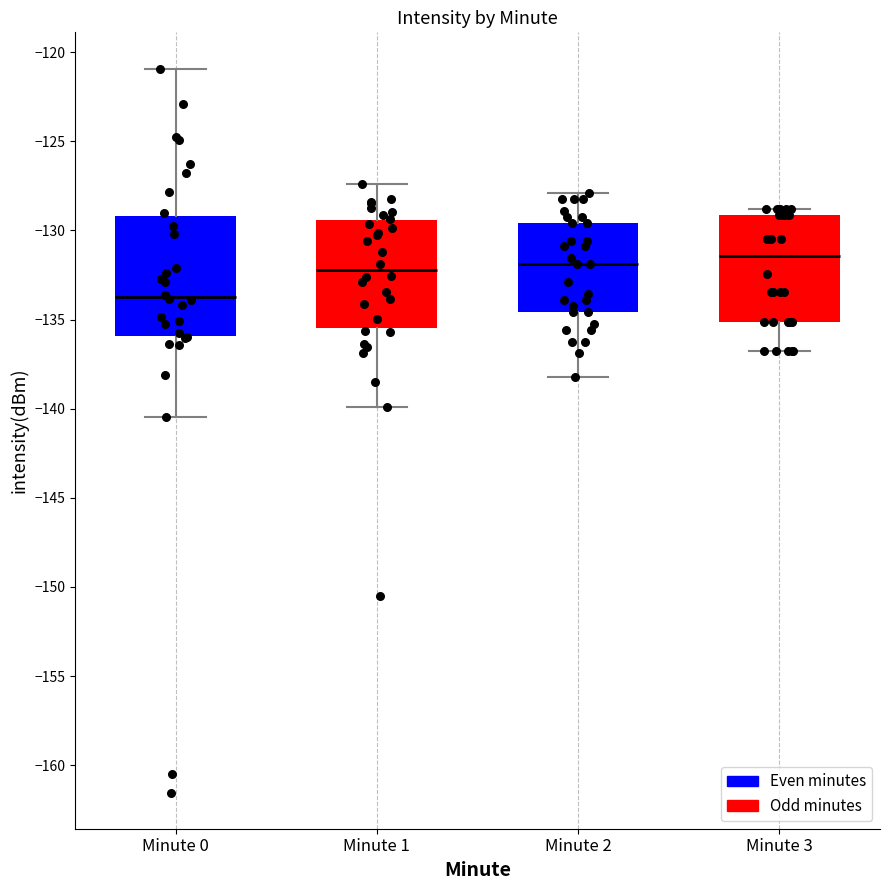

Comparing the boxes themselves (not the whiskers), which one is the tallest?

Minute 0